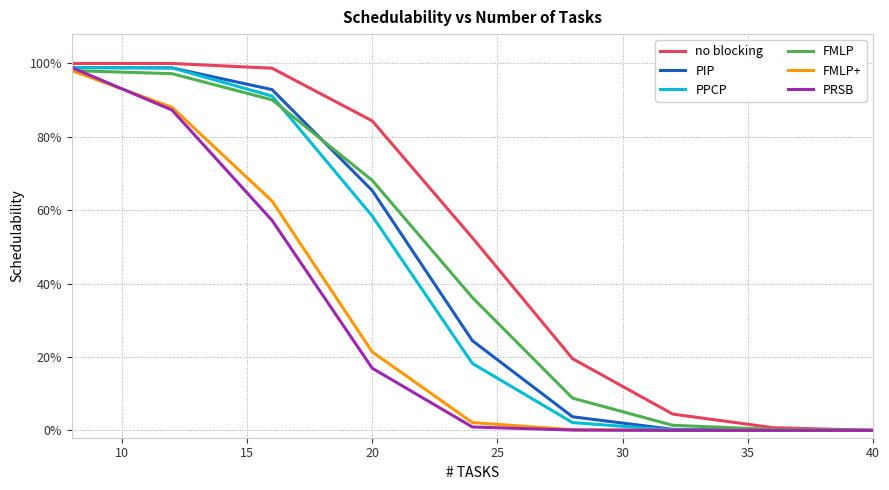

Reading right to left, list all the values displayed in this chart.

no blocking: 0.0	0.0	0.0	0.2	0.5	0.8	1.0	1.0	1.0
PIP: 0.0	0.0	0.0	0.0	0.2	0.7	0.9	1.0	1.0
PPCP: 0.0	0.0	0.0	0.0	0.2	0.6	0.9	1.0	1.0
FMLP: 0.0	0.0	0.0	0.1	0.4	0.7	0.9	1.0	1.0
FMLP+: 0.0	0.0	0.0	0.0	0.0	0.2	0.6	0.9	1.0
PRSB: 0.0	0.0	0.0	0.0	0.0	0.2	0.6	0.9	1.0